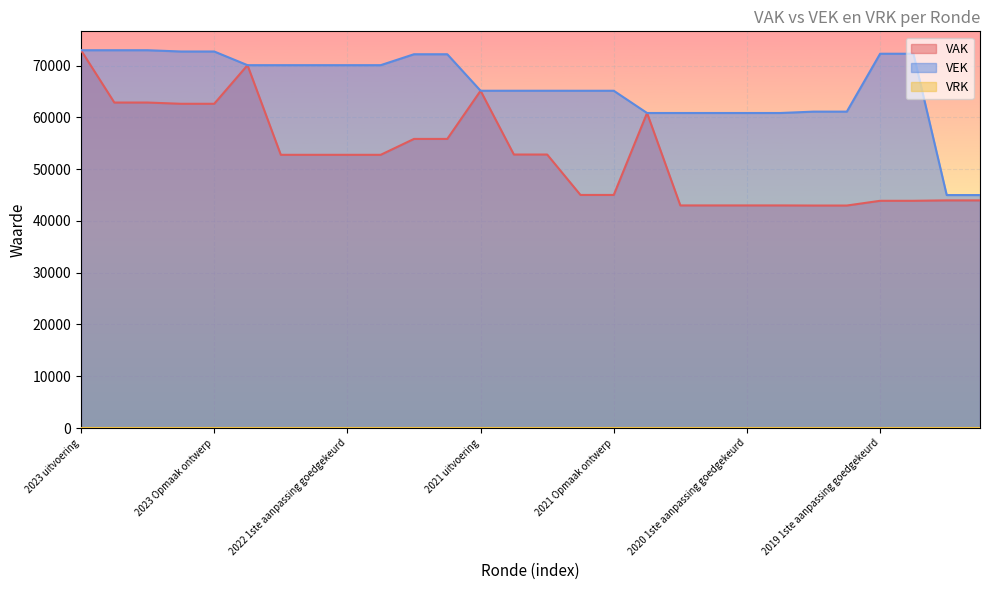

List the series in order of their overall mean, highest first.

VEK, VAK